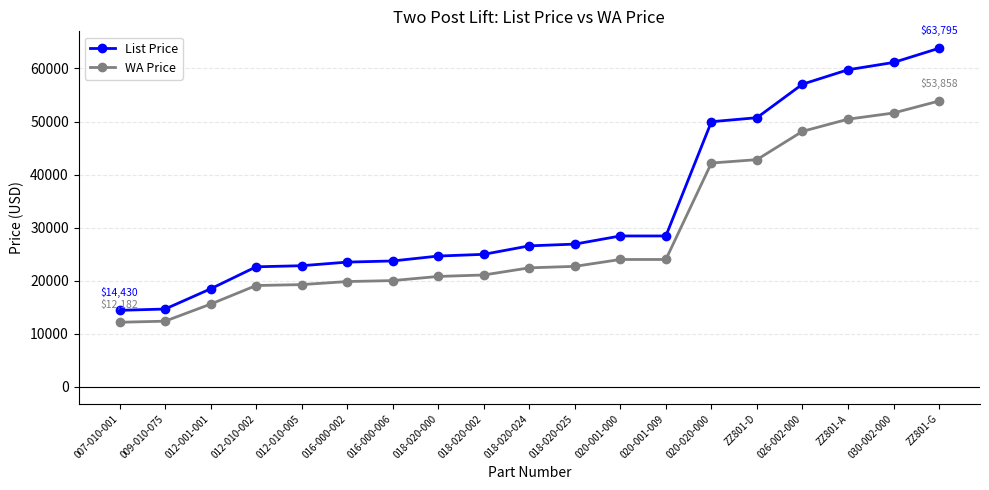

Which category has the highest value in the WA Price series?

ZZ801-G